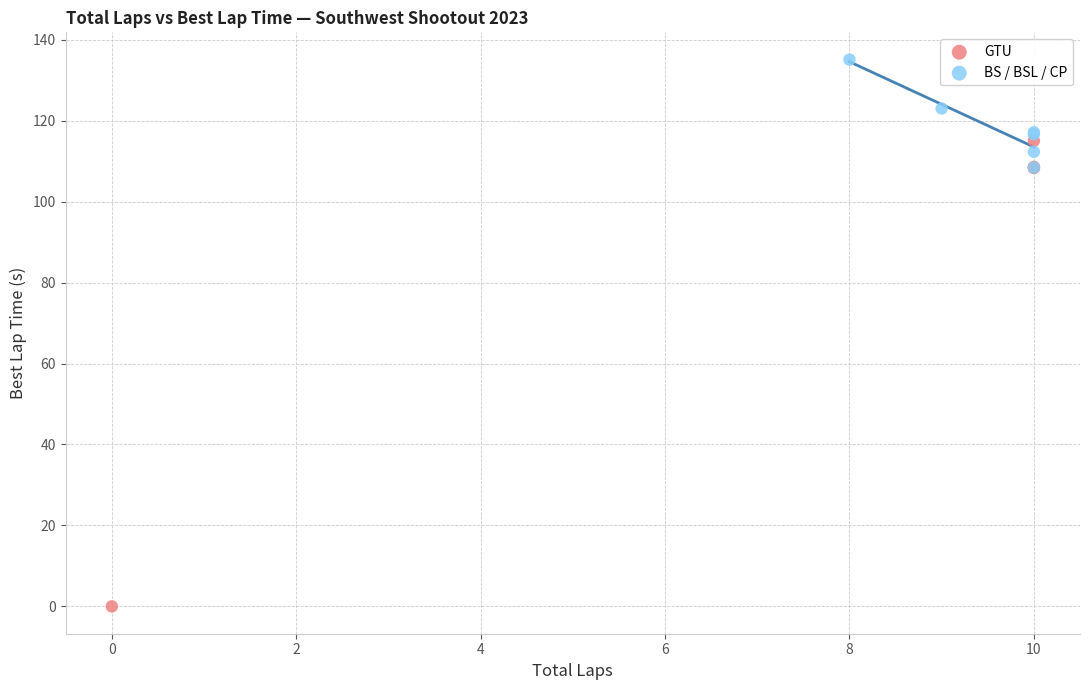

Which series has the largest Y range (max minus min)?

GTU